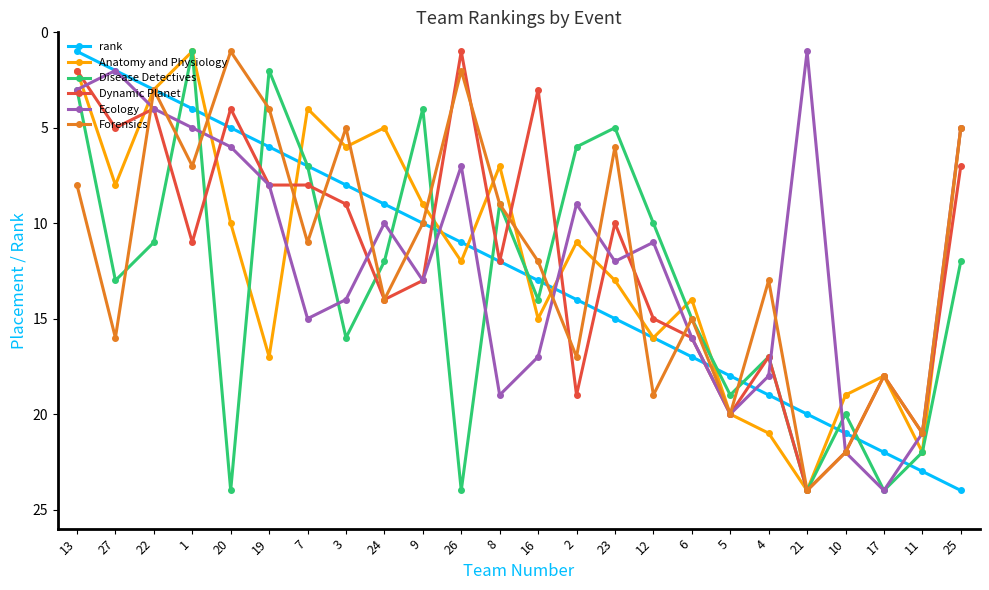

Is the value of Ecology at 13 greater than the value of Dynamic Planet at 5?

No